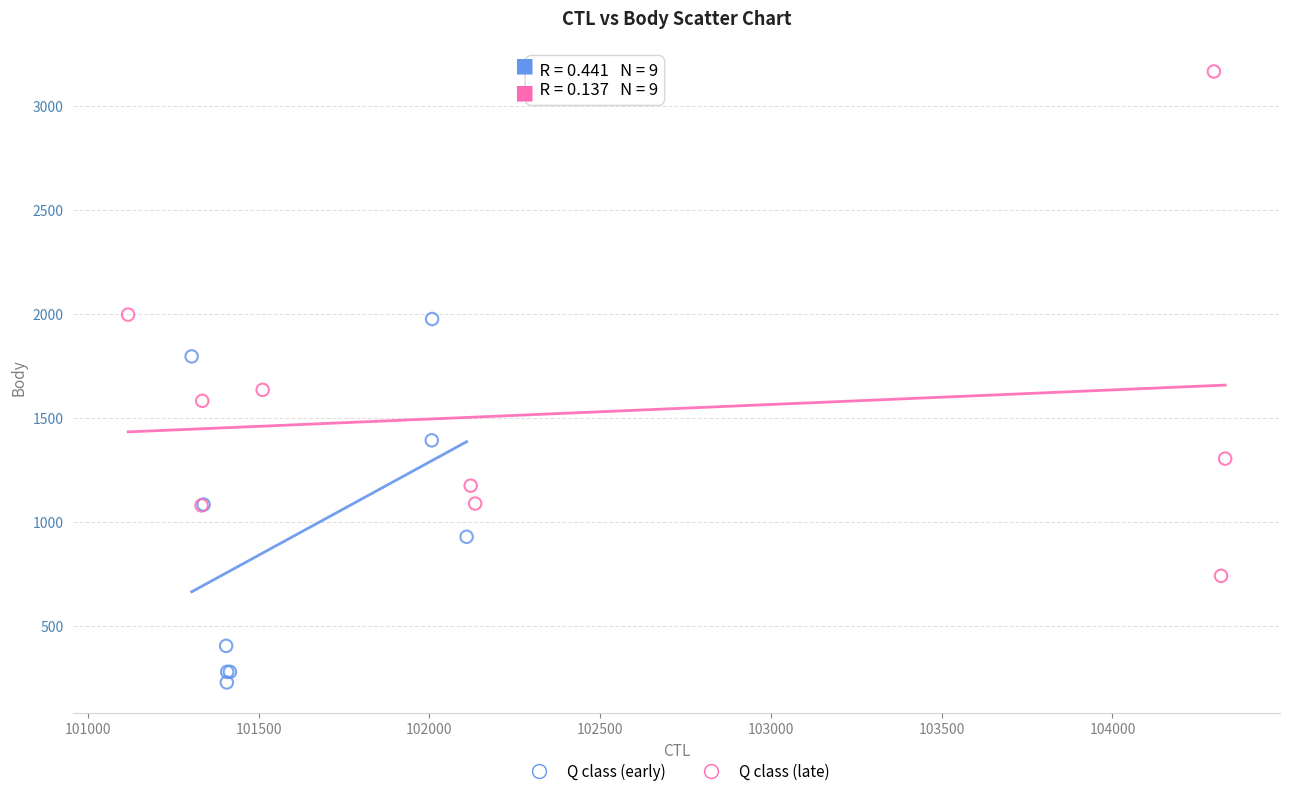

Which series reaches the minimum Y coordinate?

Q class (early)